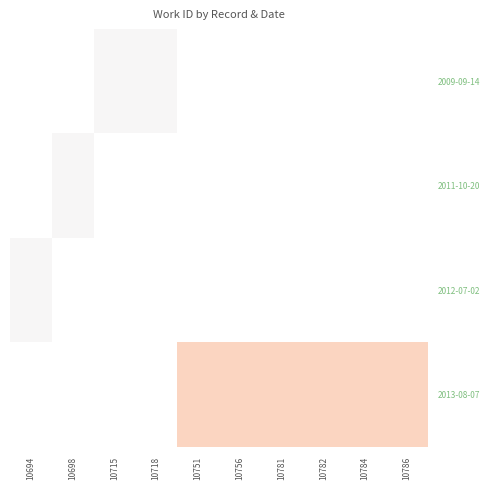

Which category has the lowest value across all series?

10715